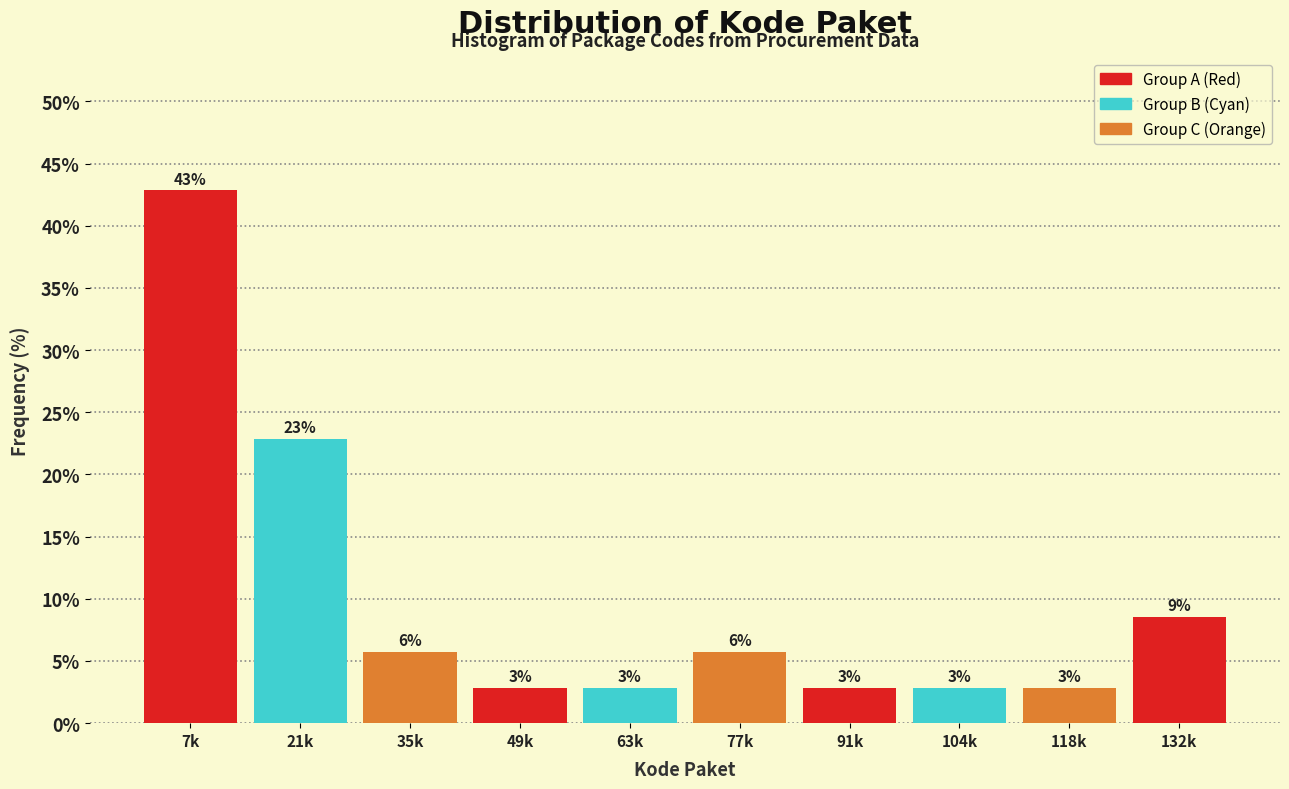

How many bars are there in total?

10